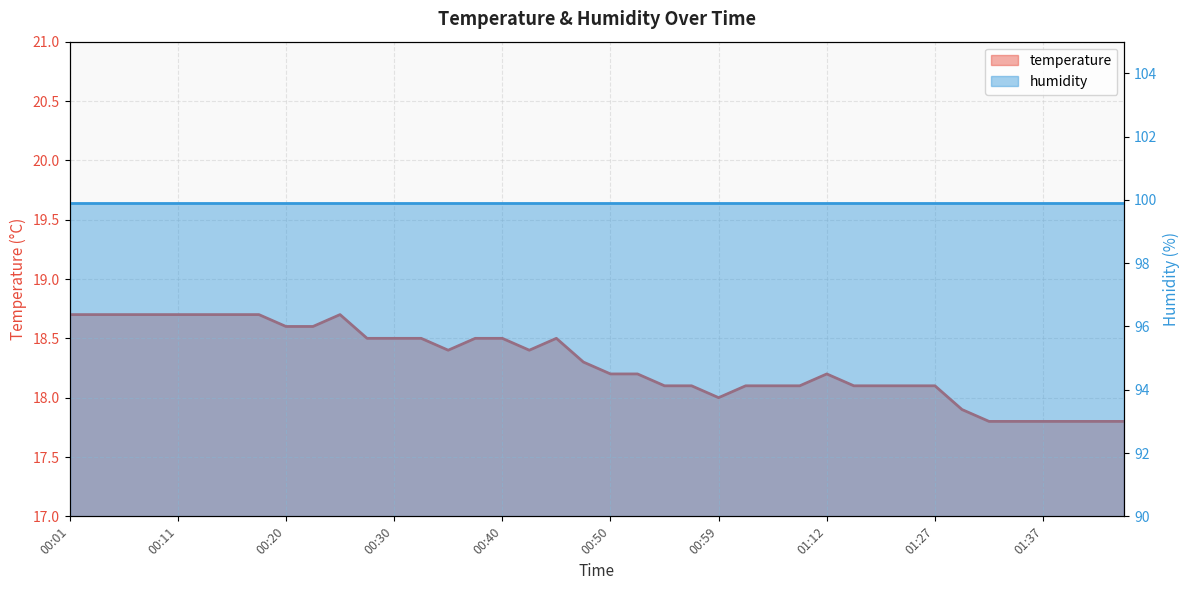

What is the difference between the maximum and second lowest values?

0.9